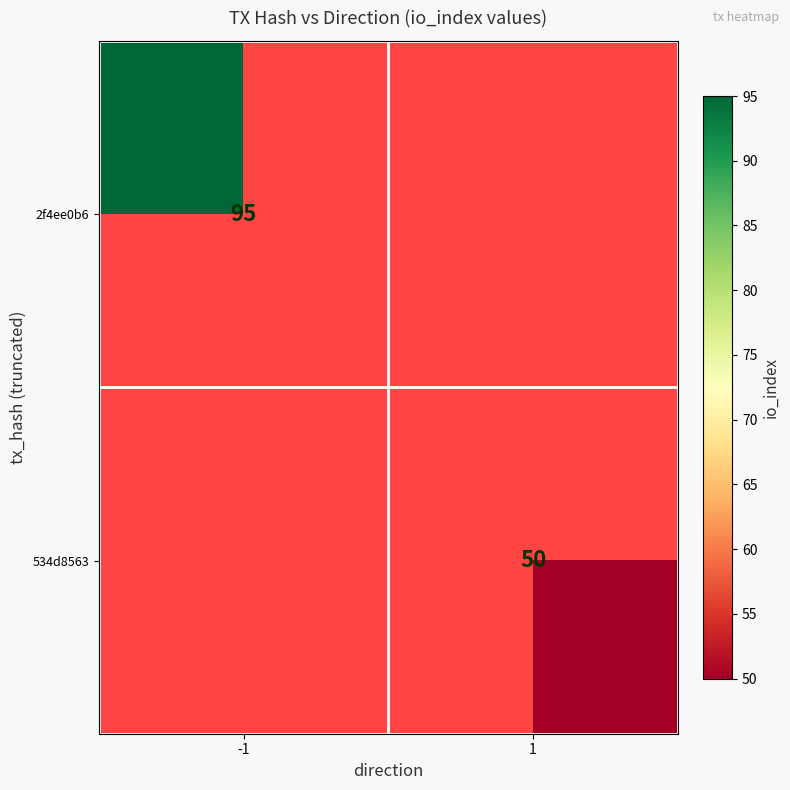

True or false: 2f4ee0b6 has a value of 63 at -1.

False